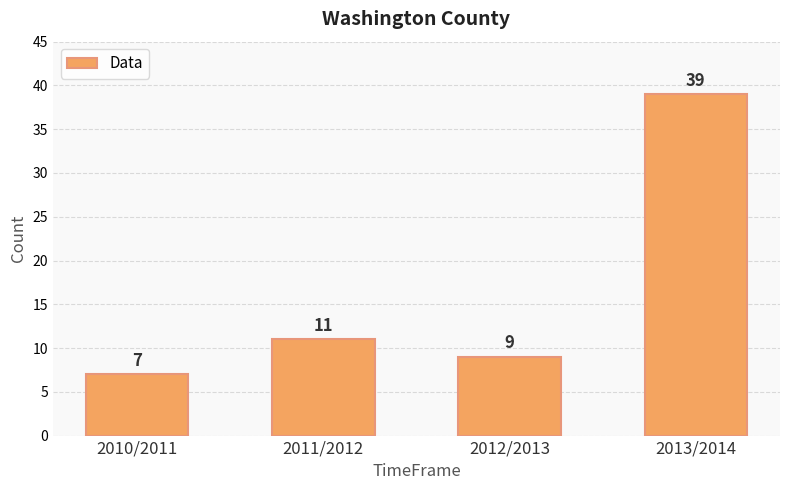

What value does the data have at 2012/2013, to the nearest 10?

10